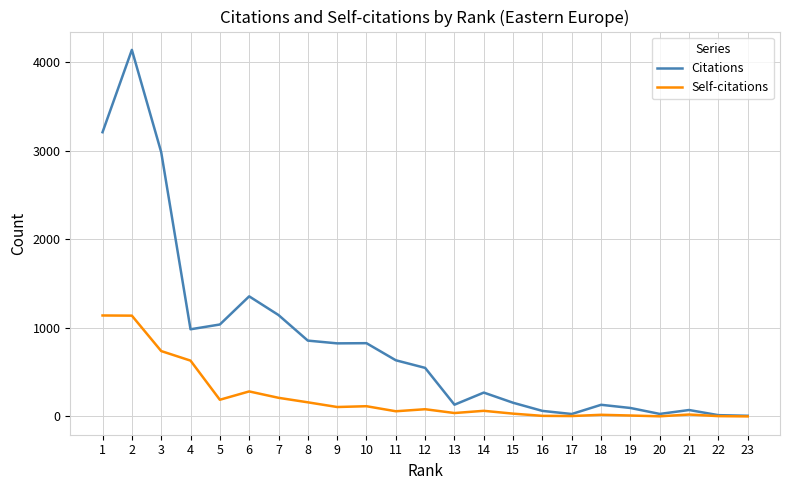

Which series has the largest range (max minus min)?

Citations